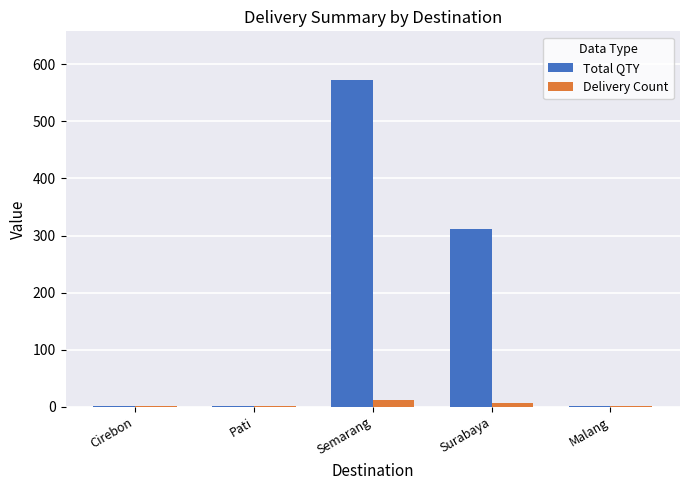

What is the sum of all Total QTY values?

887